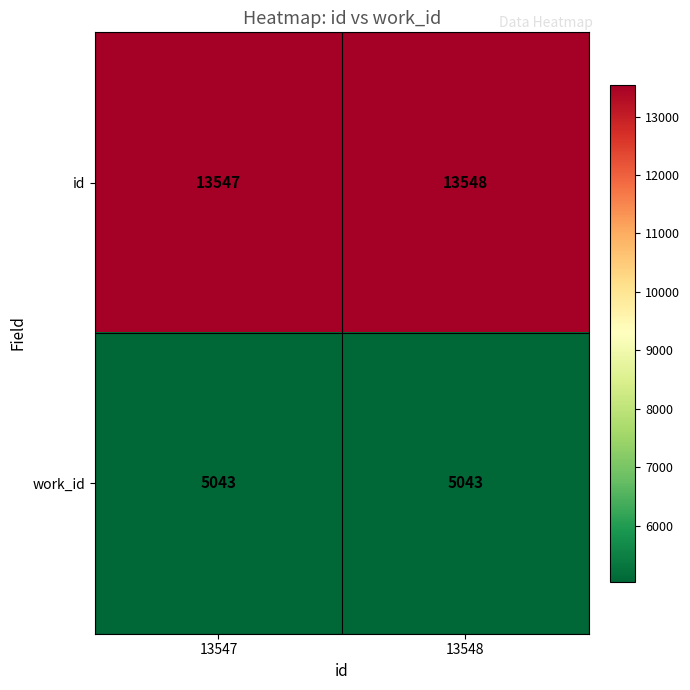

At 13547, list the series in order from largest to smallest.

id, work_id